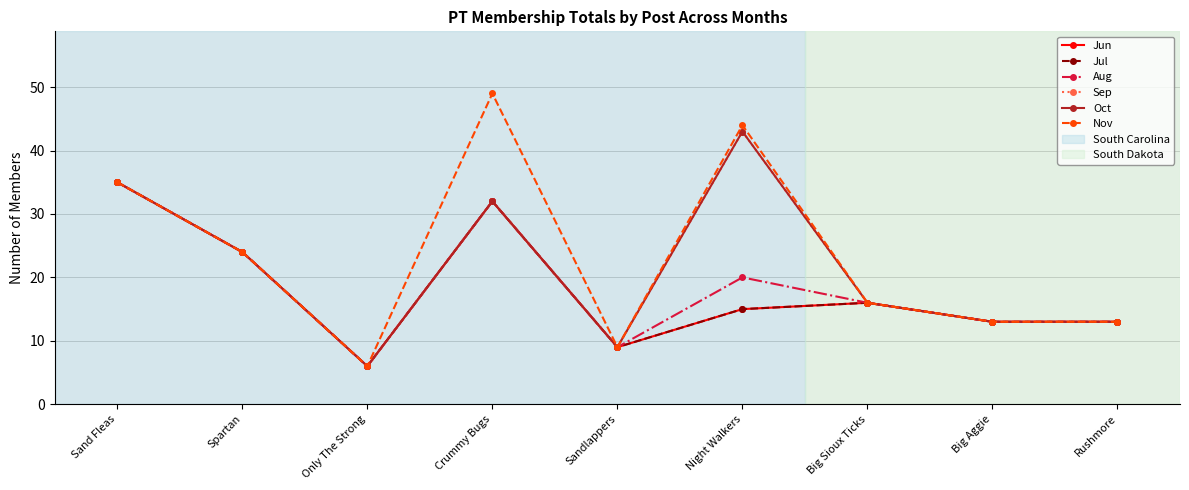

True or false: Oct has more than 0 interior local peaks.

True